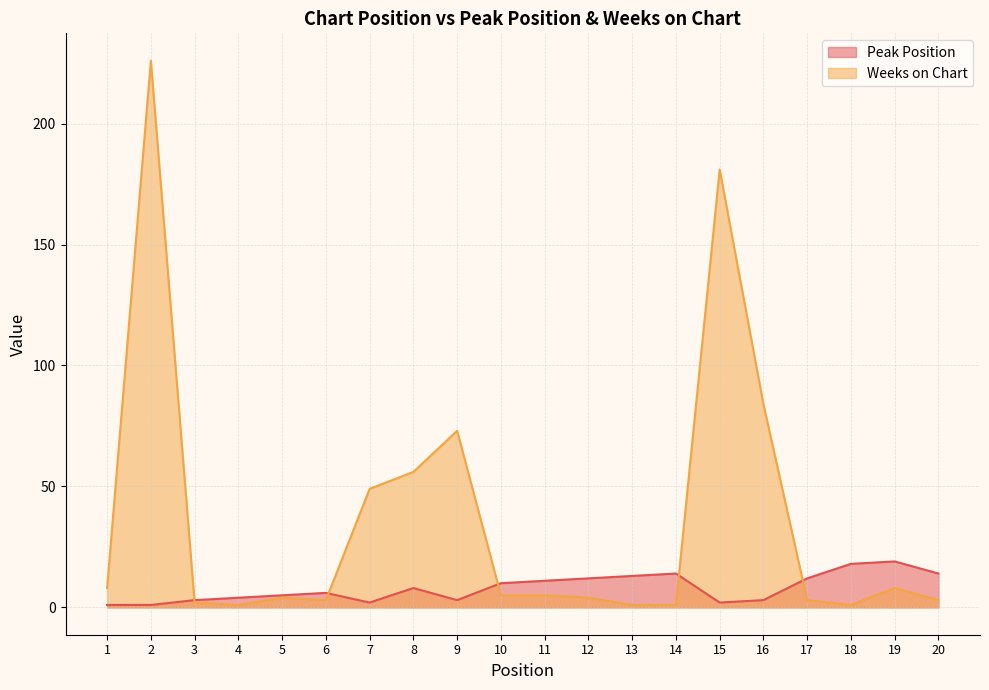

How many lines are shown in the chart?

2